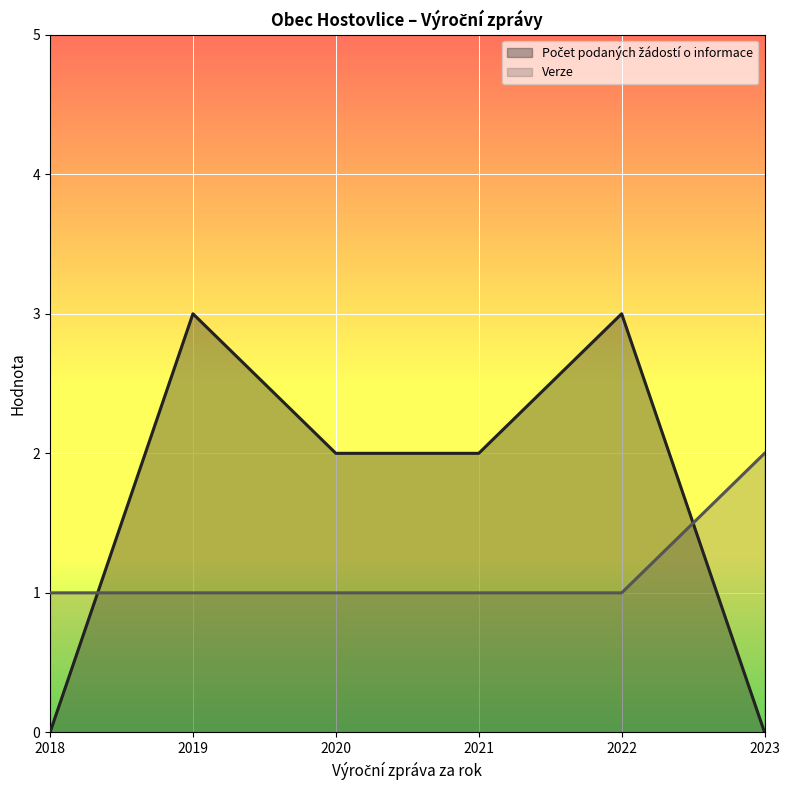

What is the sum of the Počet podaných žádostí o informace values at 2018 and 2021?

2